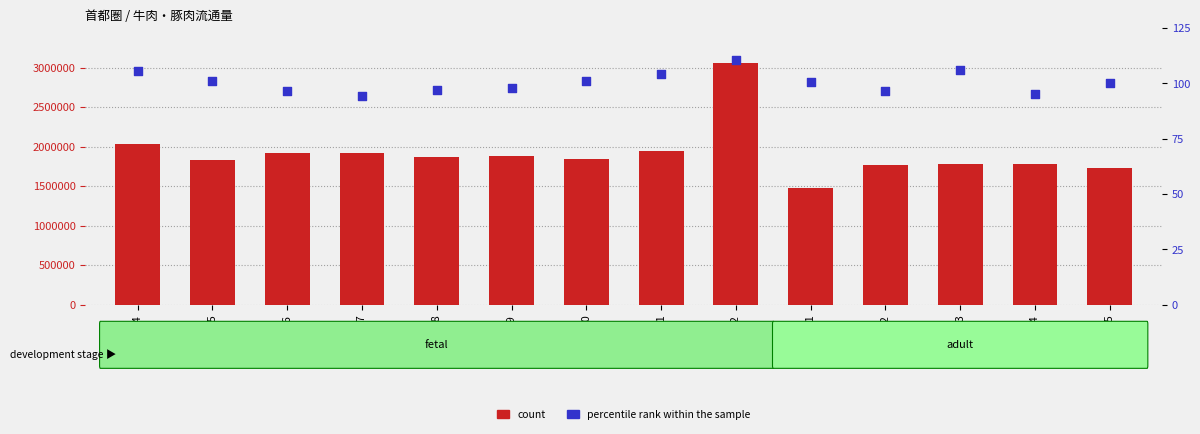

What is the total value across all series at 2017-07?

9472478